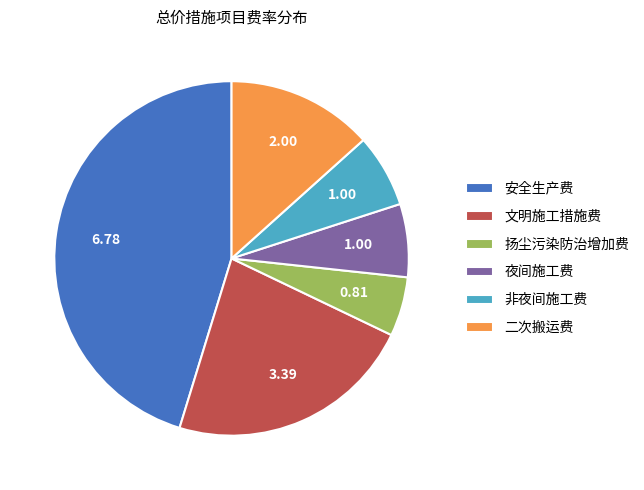

The 夜间施工费 slice represents 7% of the pie. True or false?

True